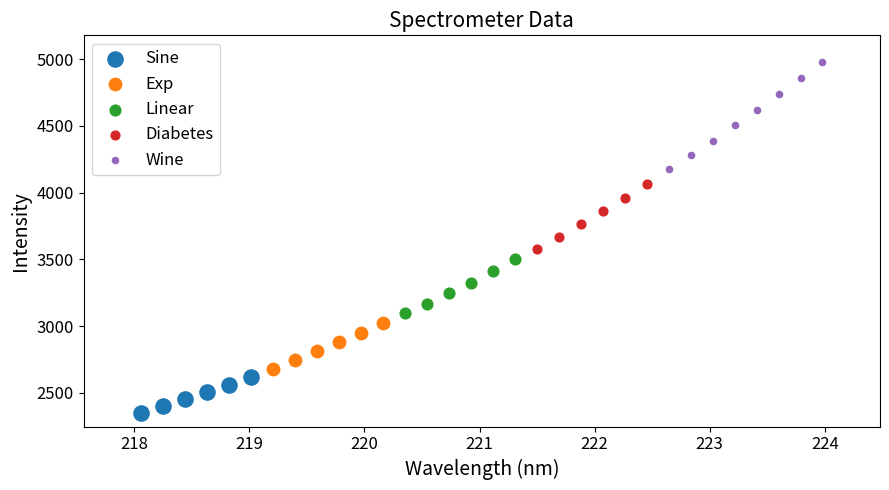

Which series contains the lowest Y value?

Sine